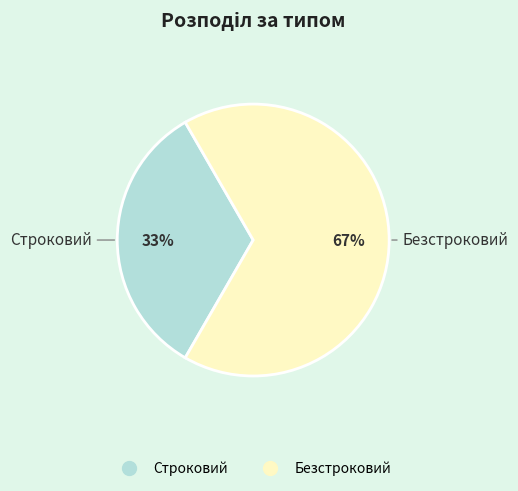

Count the number of slices in the pie.

2